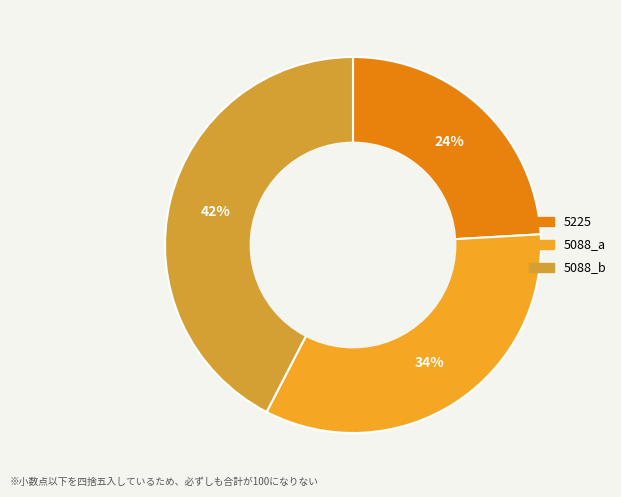

Count the number of slices in the pie.

3